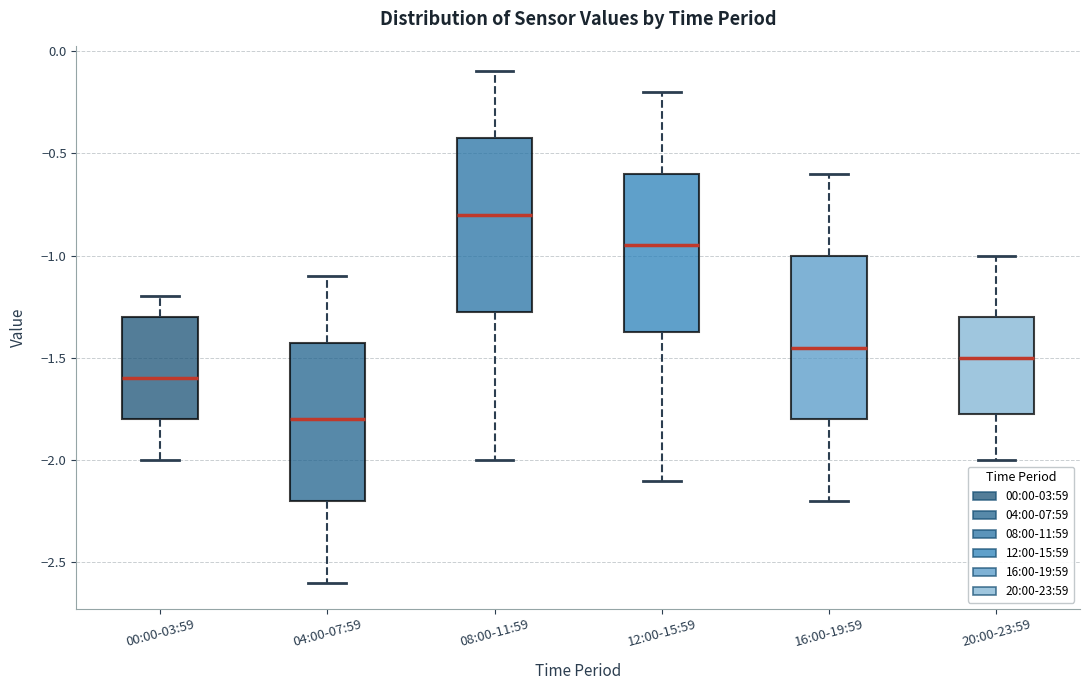

Which box's median line is the lowest?

04:00-07:59